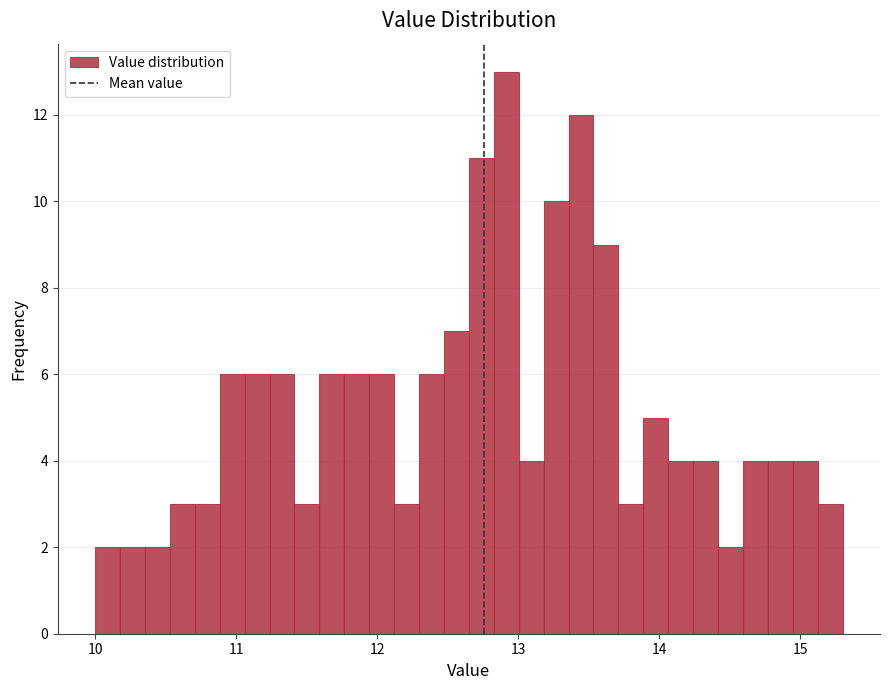

Read against the x-axis, roughly where is the centre of the tallest bar?

12.9